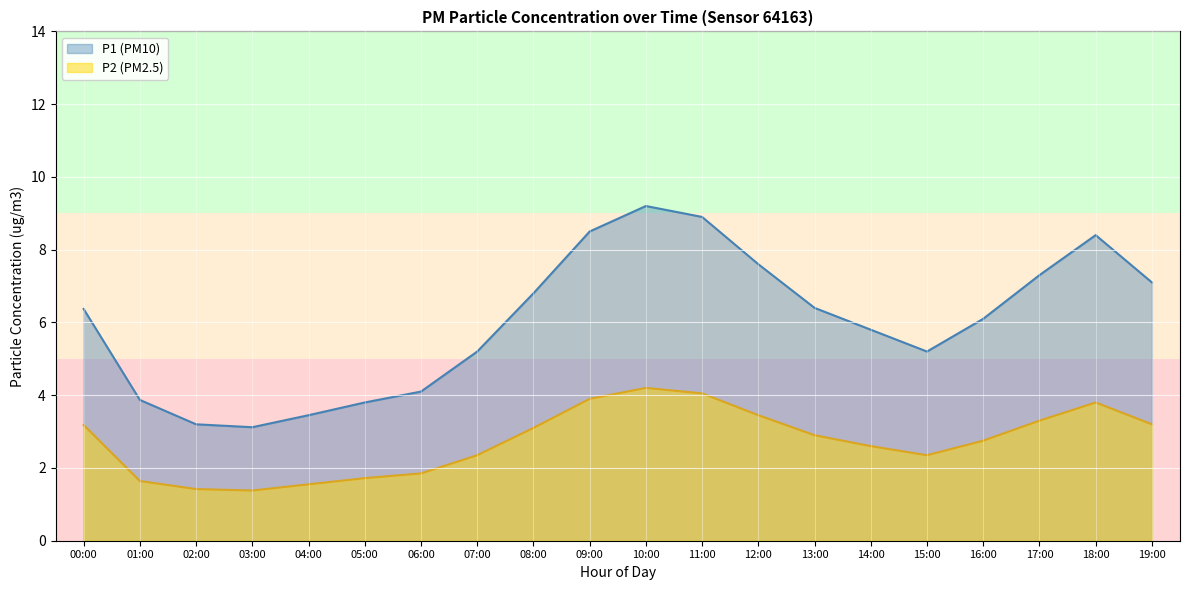

In P2, how many points are lower than both neighbors (excluding endpoints)?

2